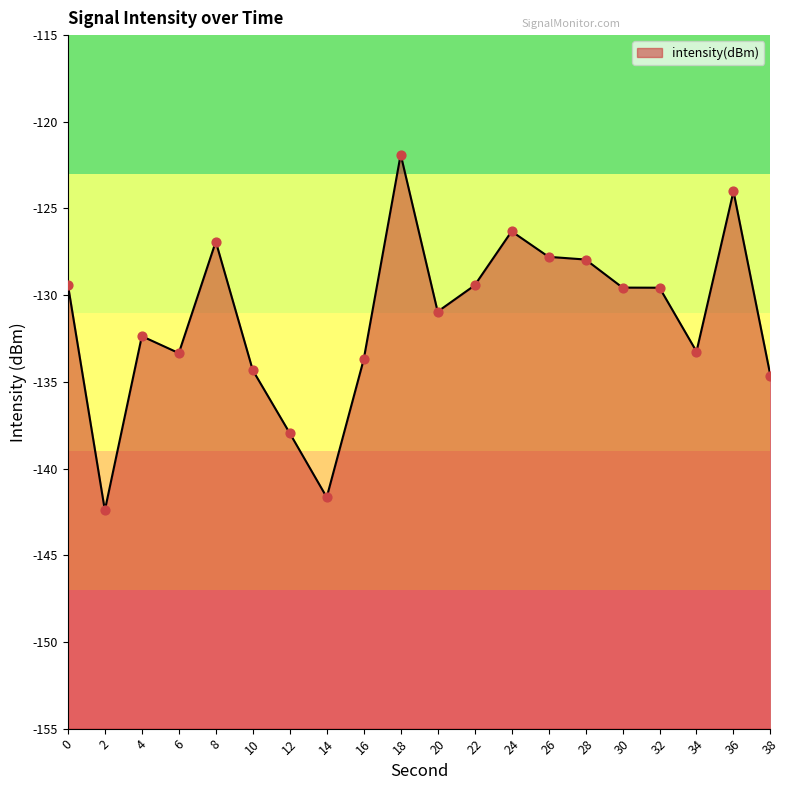

What is the change in value from 4 to 36?

+8.4